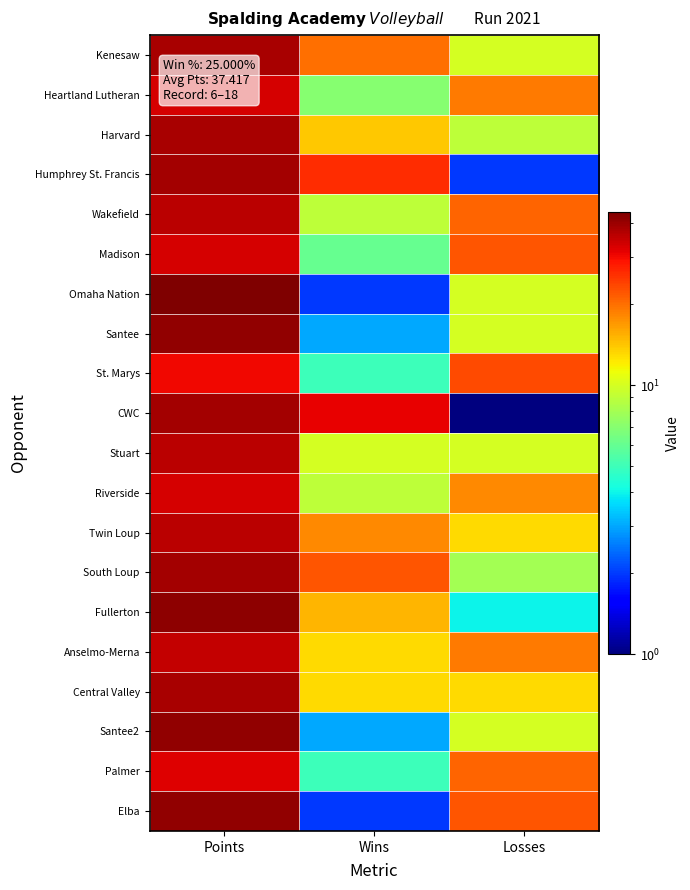

Reading right to left, extract all data points from this chart.

Kenesaw: Losses=10	Wins=20	Points=38
Heartland Lutheran: Losses=19	Wins=7	Points=33
Harvard: Losses=9	Wins=14	Points=38
Humphrey St. Francis: Losses=2	Wins=26	Points=39
Wakefield: Losses=21	Wins=9	Points=36
Madison: Losses=22	Wins=6	Points=33
Omaha Nation: Losses=10	Wins=2	Points=44
Santee: Losses=10	Wins=3	Points=41
St. Marys: Losses=23	Wins=5	Points=30
CWC: Losses=1	Wins=31	Points=39
Stuart: Losses=10	Wins=10	Points=36
Riverside: Losses=18	Wins=9	Points=33
Twin Loup: Losses=13	Wins=18	Points=36
South Loup: Losses=8	Wins=22	Points=39
Fullerton: Losses=4	Wins=15	Points=42
Anselmo-Merna: Losses=19	Wins=13	Points=35
Central Valley: Losses=13	Wins=13	Points=38
Santee2: Losses=10	Wins=3	Points=41
Palmer: Losses=21	Wins=5	Points=32
Elba: Losses=22	Wins=2	Points=41